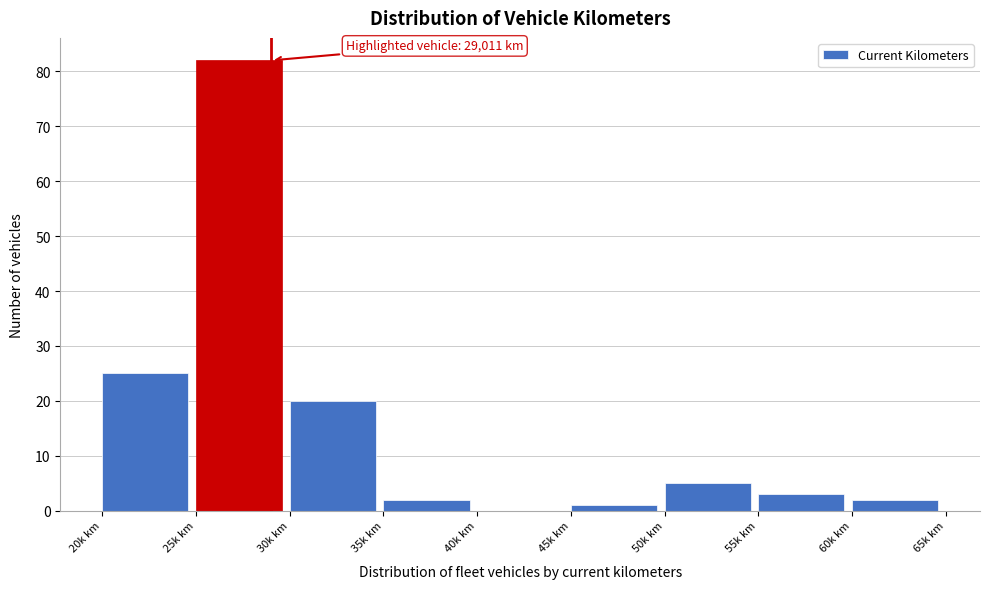

Reading left to right, extract all data points from this chart.

20k km=25	25k km=82	30k km=20	35k km=2	40k km=0	45k km=1	50k km=5	55k km=3	60k km=2